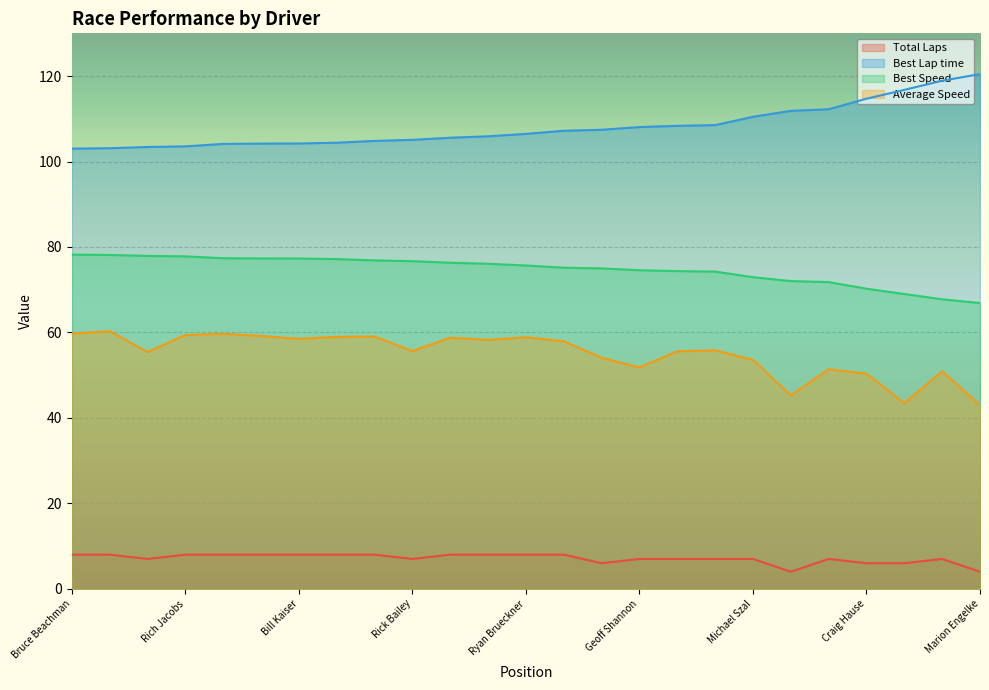

How many values in the Best Speed series exceed 75?

14